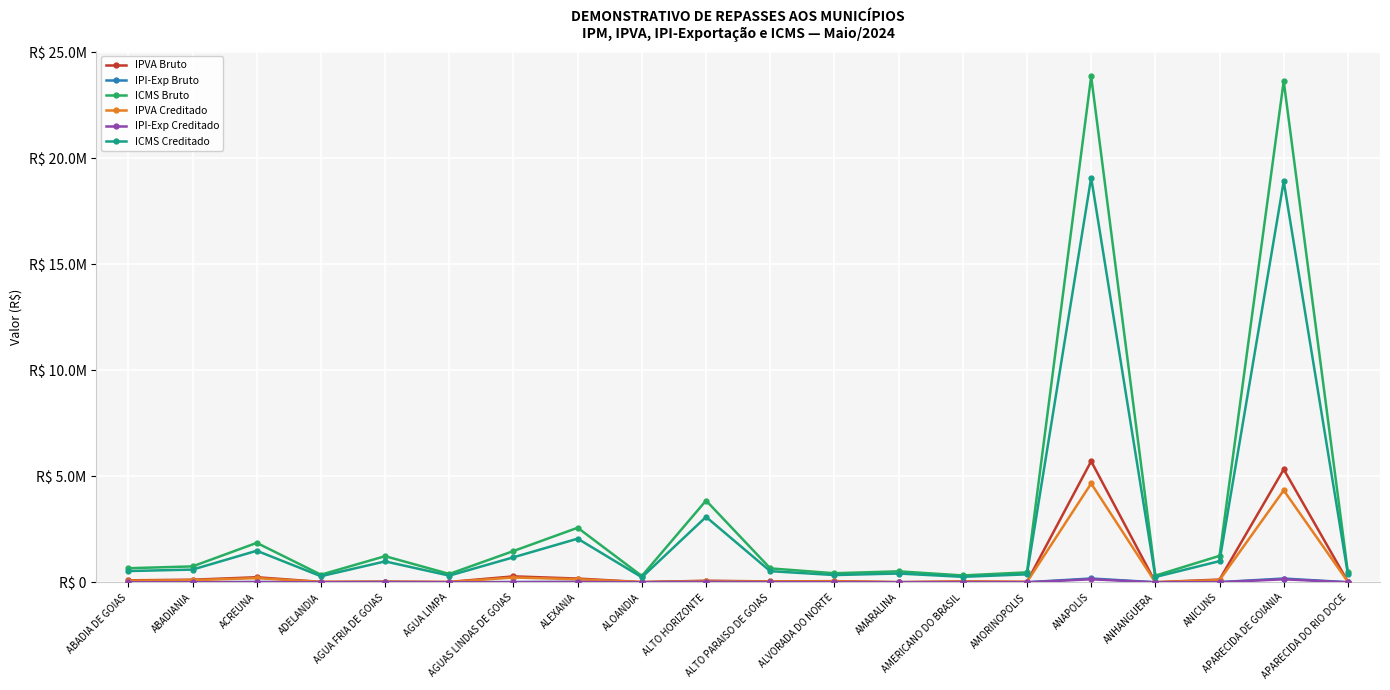

True or false: IPVA Bruto and IPVA Creditado cross at least once.

False